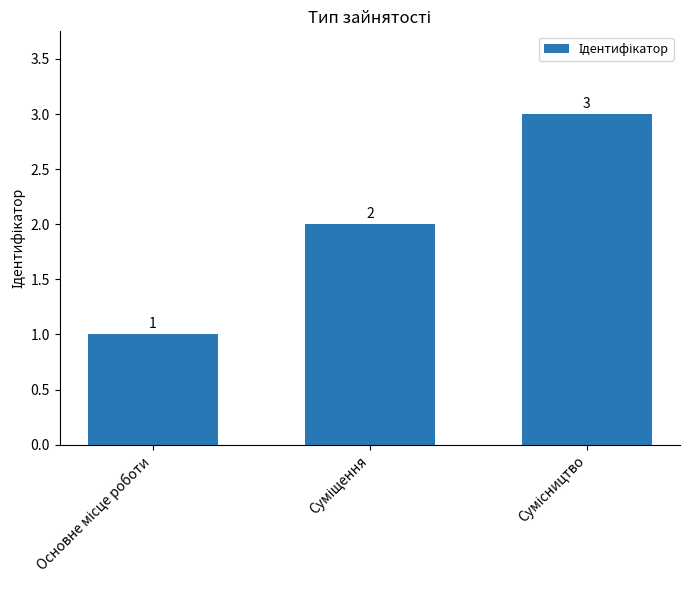

What is the sum of all values?

6